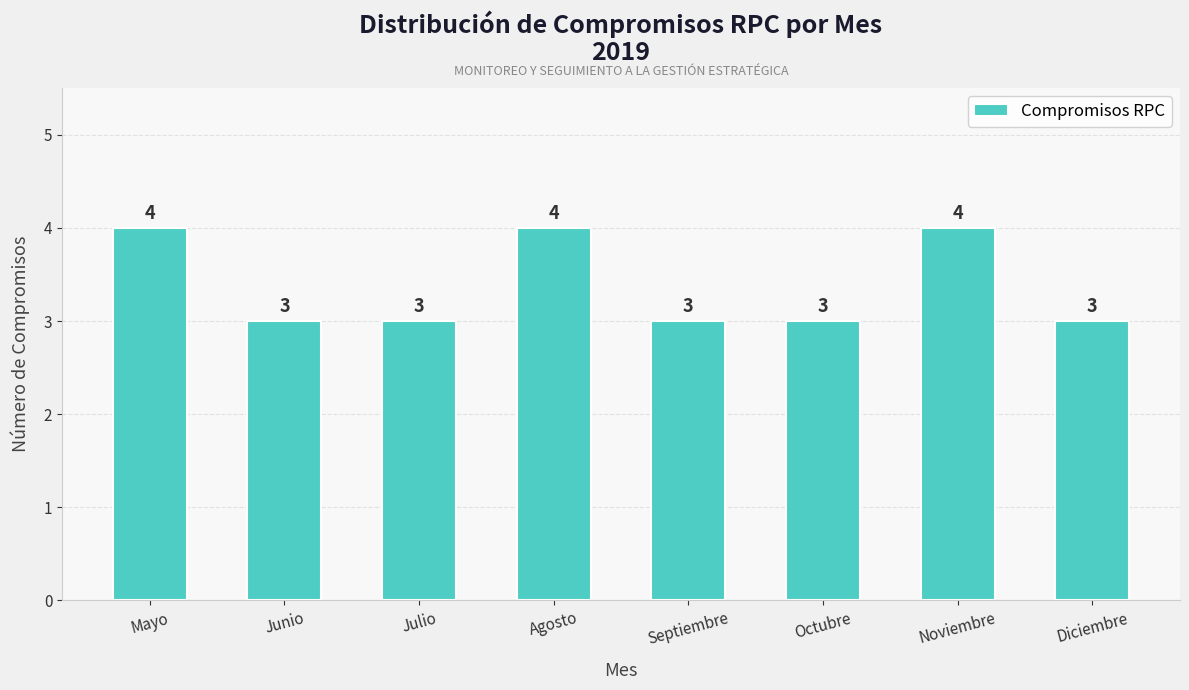

How many values exceed 3?

3